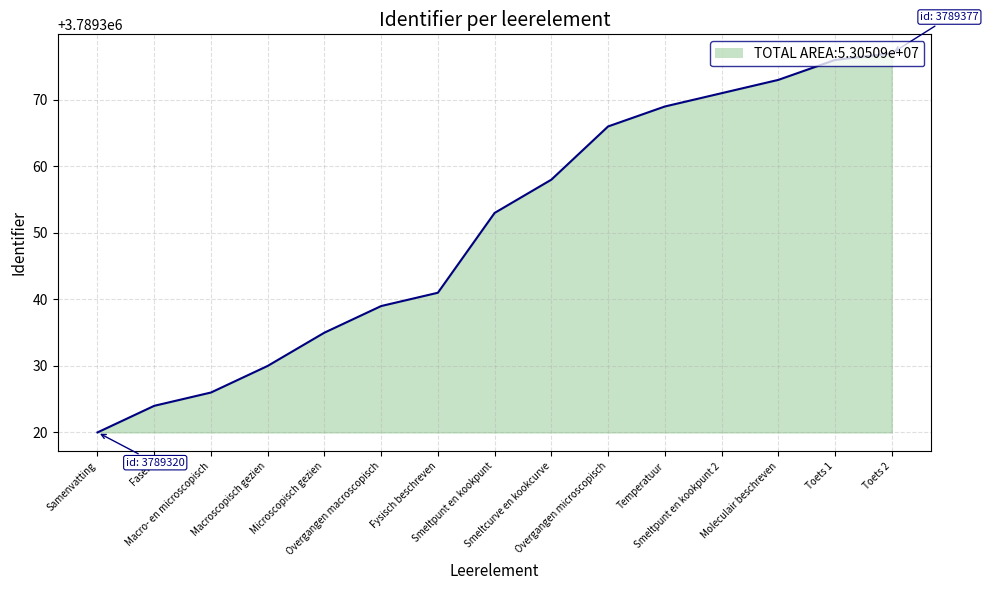

What is the greatest value displayed?

3789377